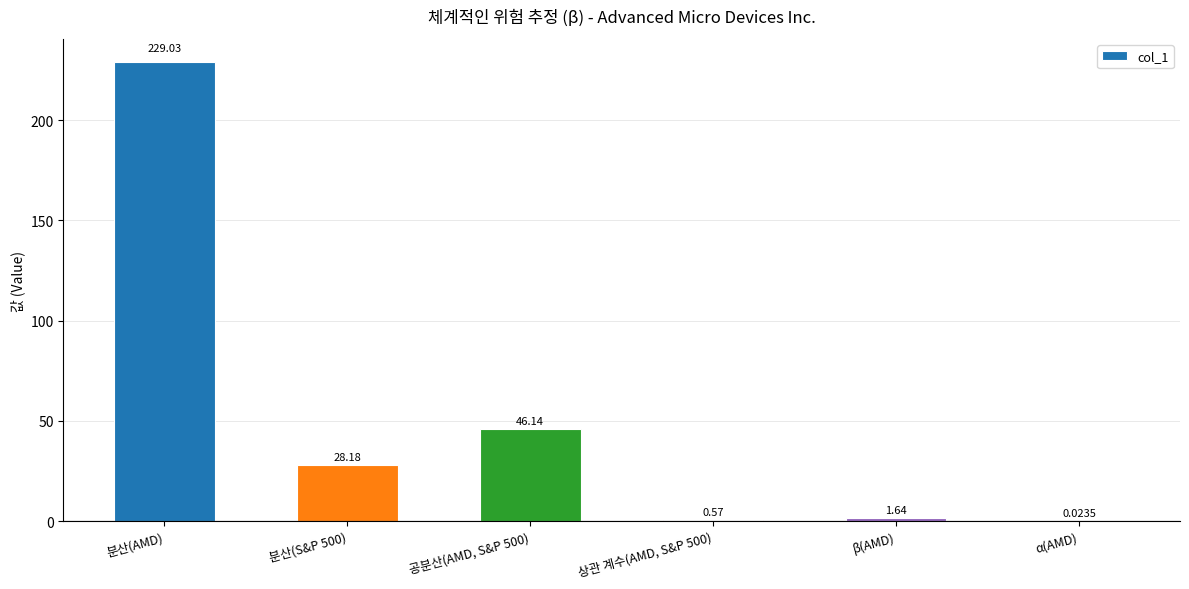

Where does the data first go above 28?

분산(AMD)